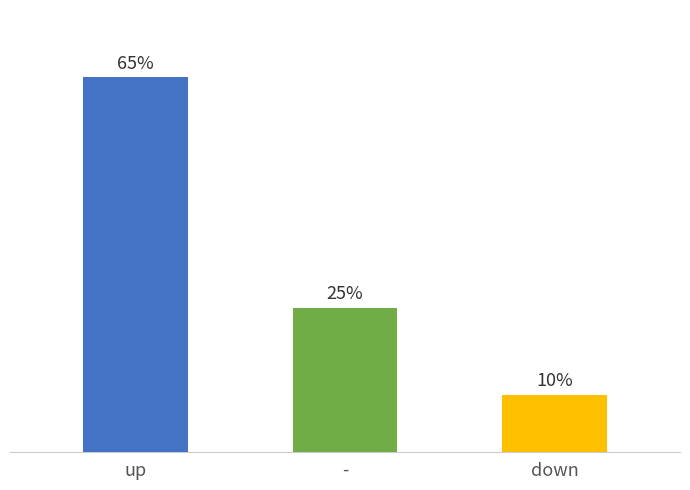

Does the chart contain stacked bars?

No